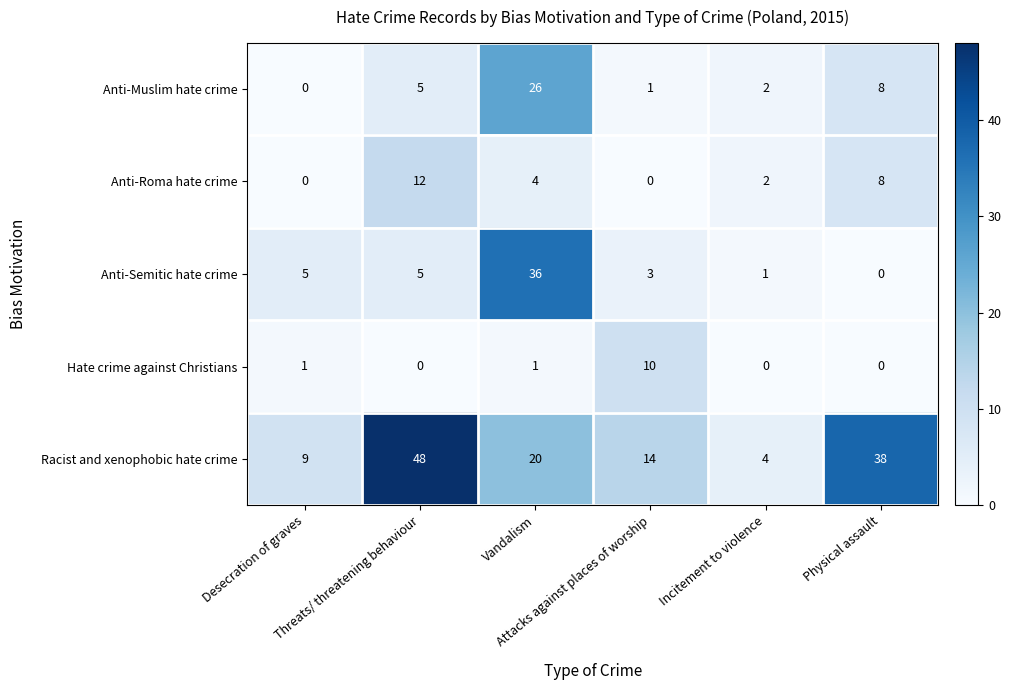

How many Hate crime against Christians values are between 0 and 1?

5